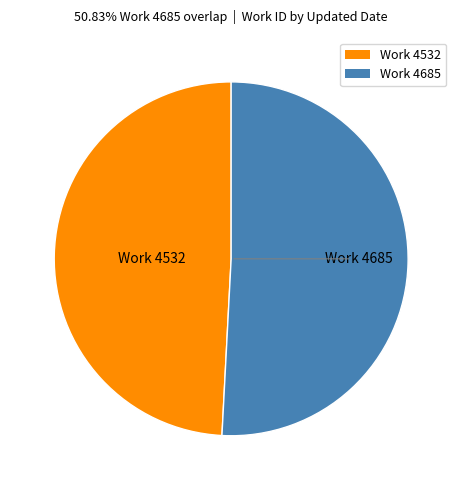

Does any single category account for the majority?

Yes